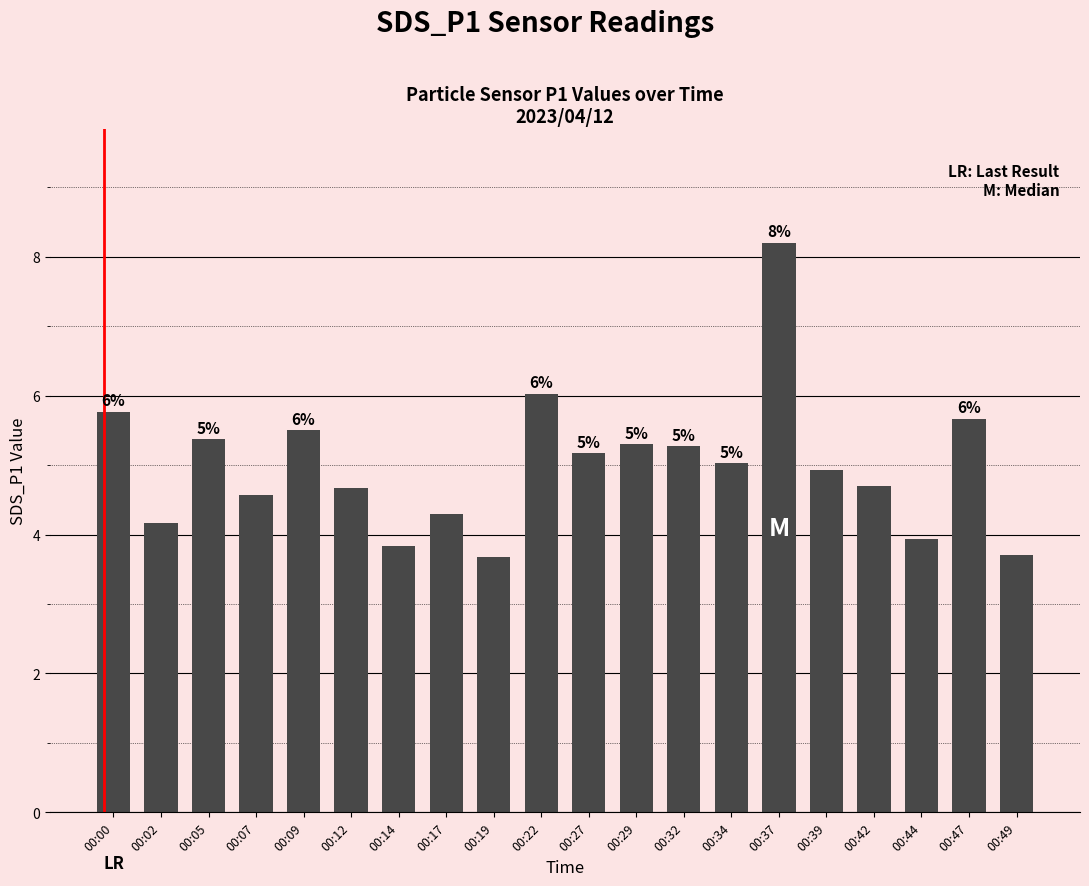

The value at 00:39 is 7.0. True or false?

False